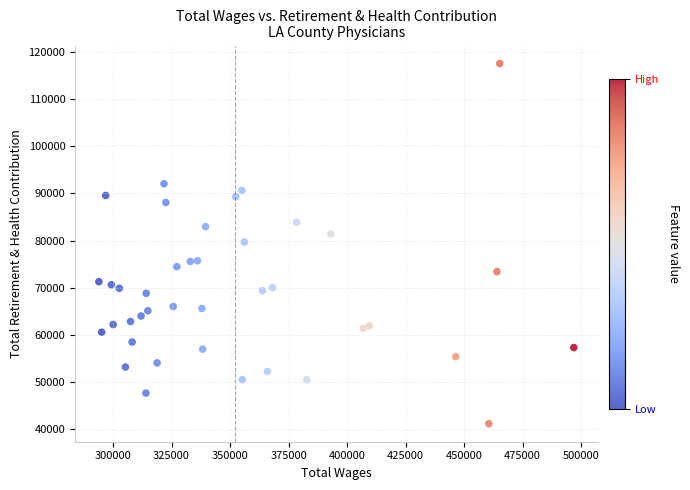

What is the range of Y values (max minus min)?

76333